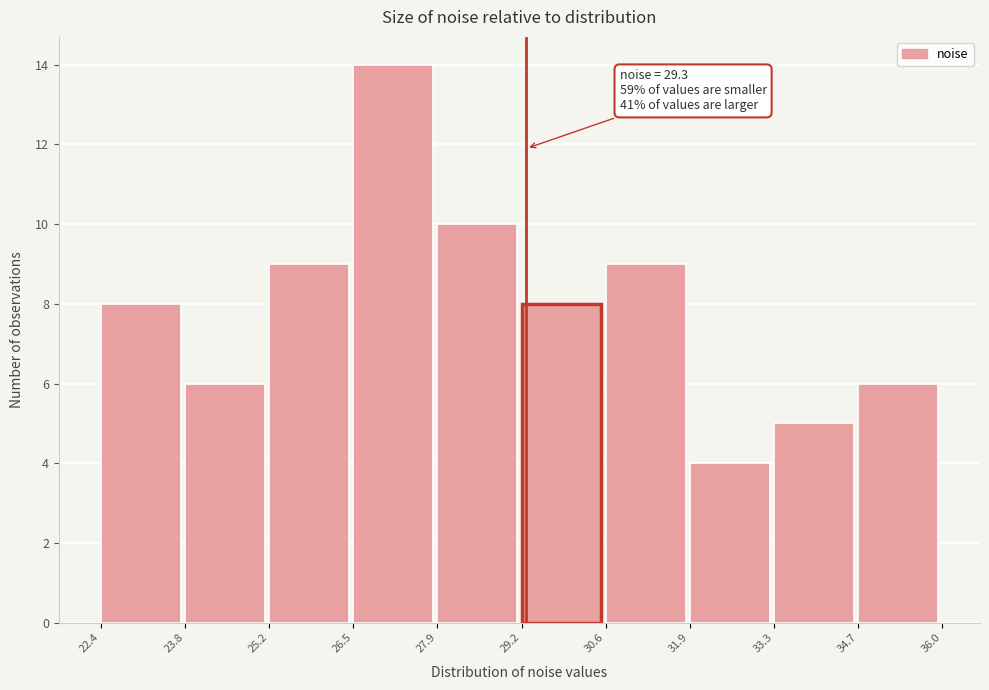

Over which range of the x-axis is the bar tallest?

26.5 to 27.9